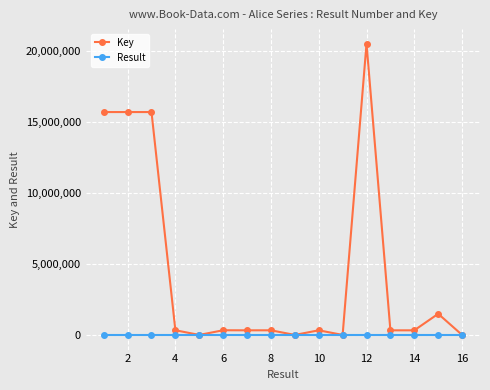

Which series has the widest spread of values?

Key